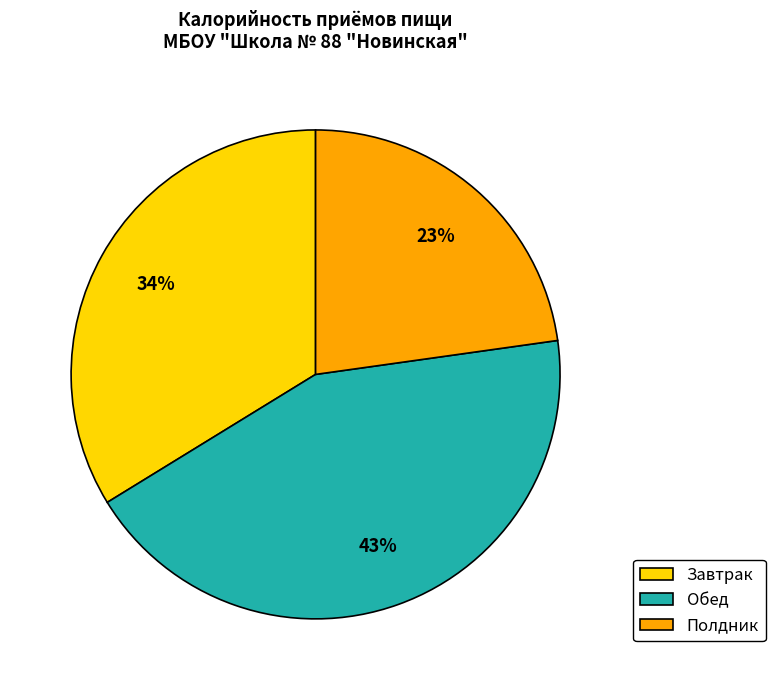

The Полдник slice represents 23% of the pie. True or false?

True